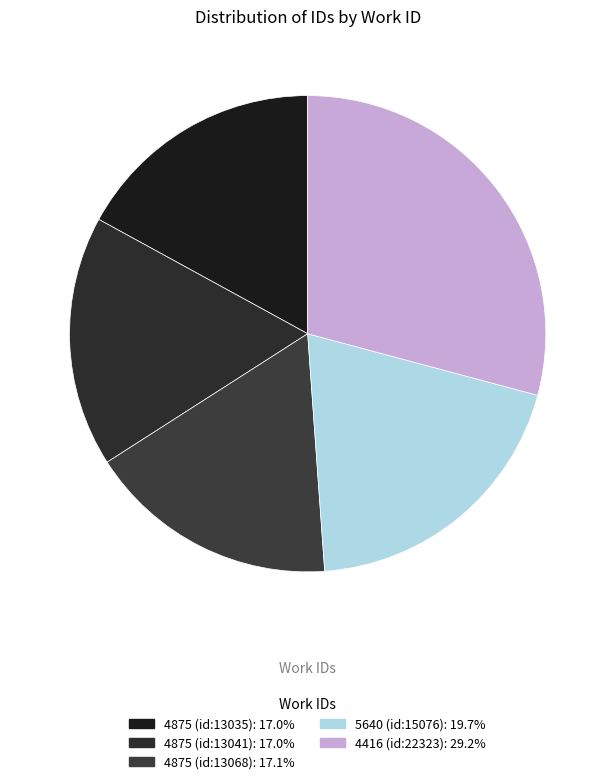

Approximately how many times larger is the value at 5640 (id:15076) compared to 4416 (id:22323)?

0.7